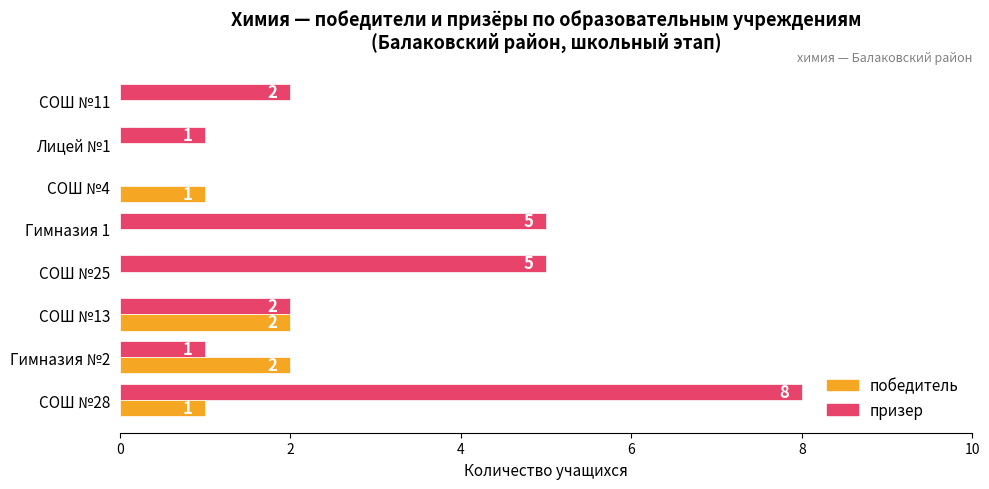

Is it true that призер equals 5 at Гимназия 1?

True